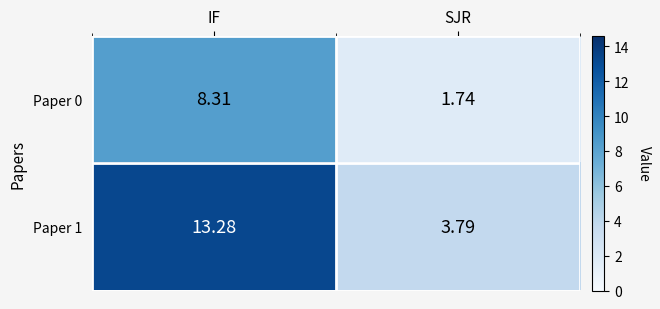

Rank the series at IF from highest to lowest value.

Paper 1, Paper 0